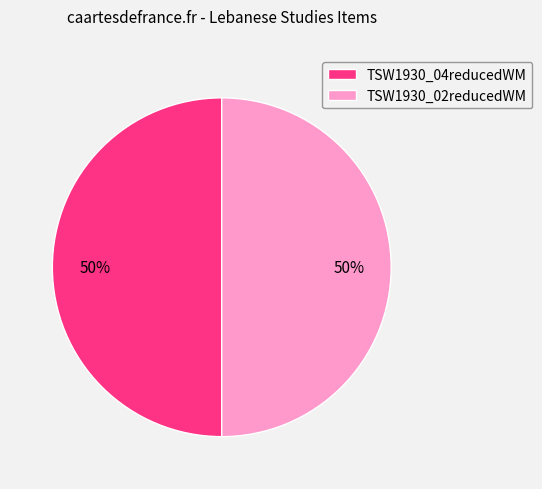

True or false: TSW1930_04reducedWM accounts for 50% of the total.

True